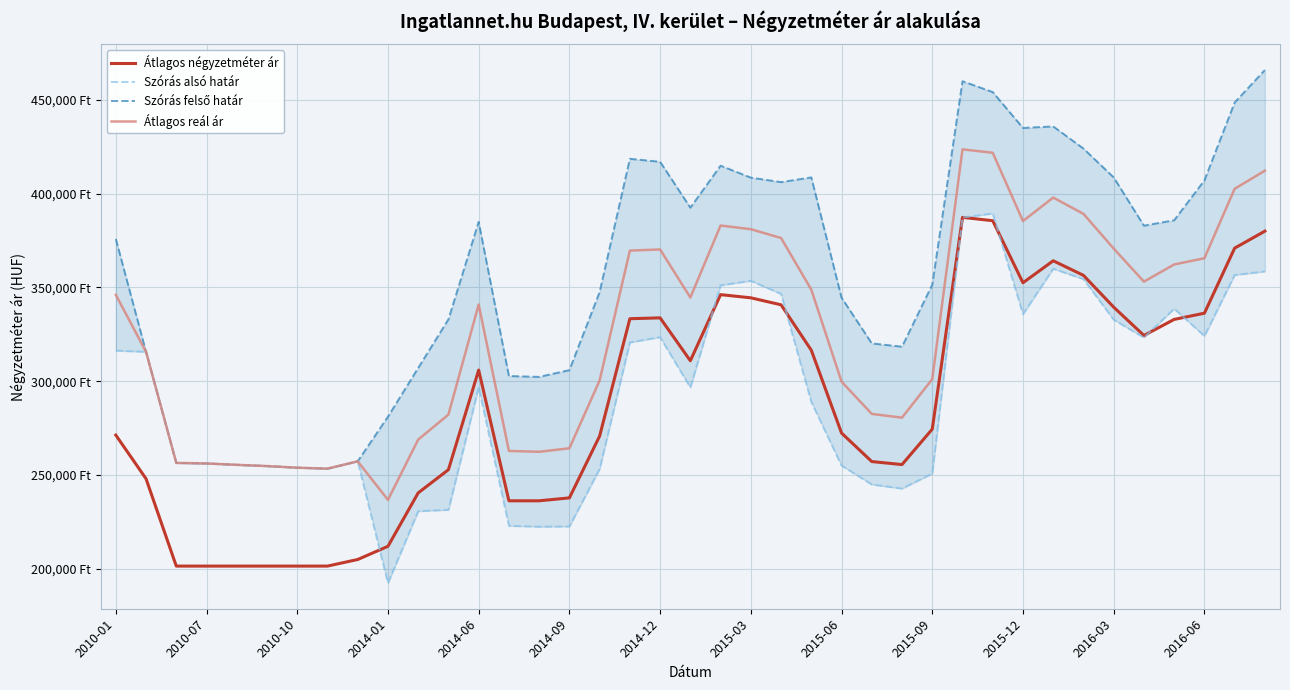

True or false: Átlagos reál ár and Szórás felső határ cross at least once.

False